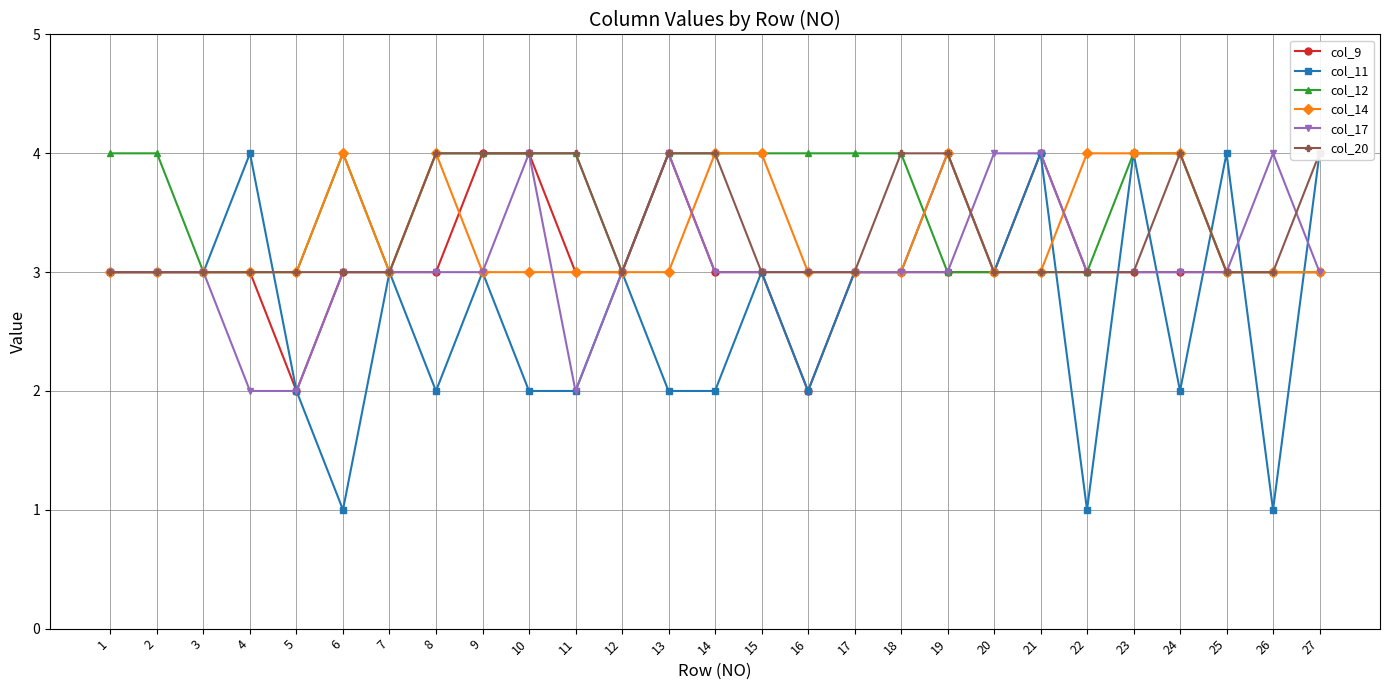

Which series has the largest range (max minus min)?

col_11